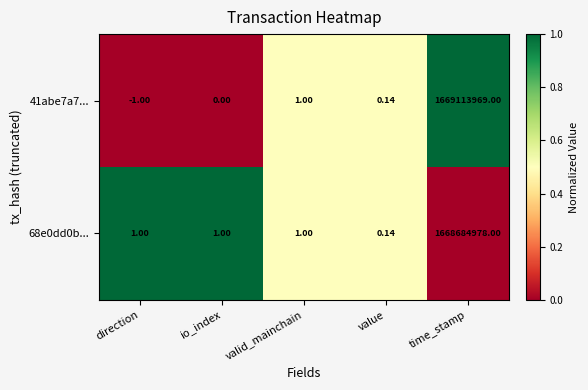

Which series changed the most between direction and valid_mainchain?

41abe7a7...